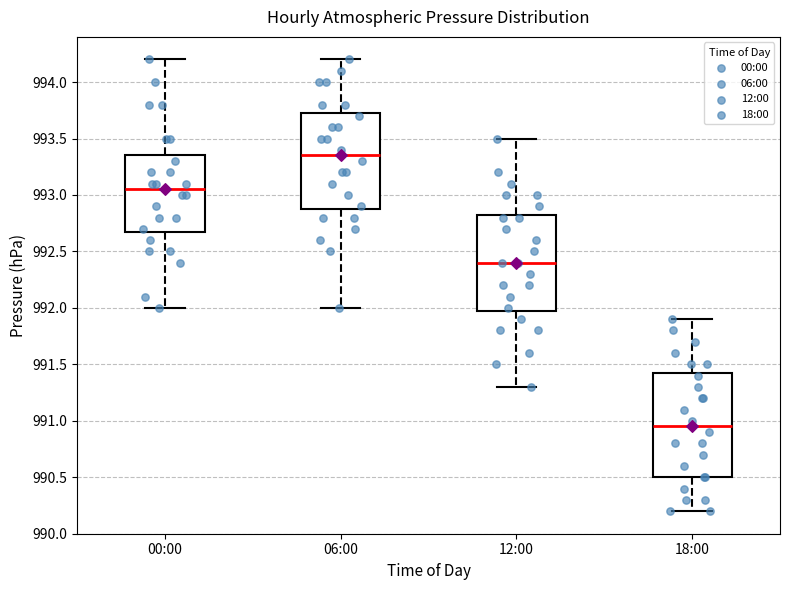

Which box is the tallest, from its lower edge to its upper edge?

18:00